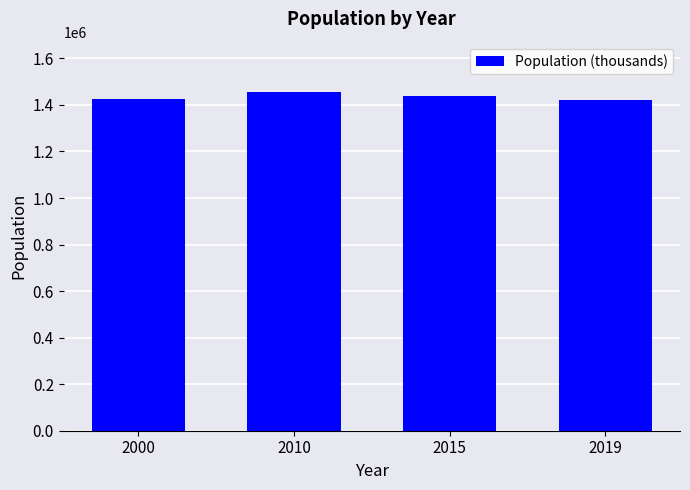

What is the maximum value shown in the chart?

1453782